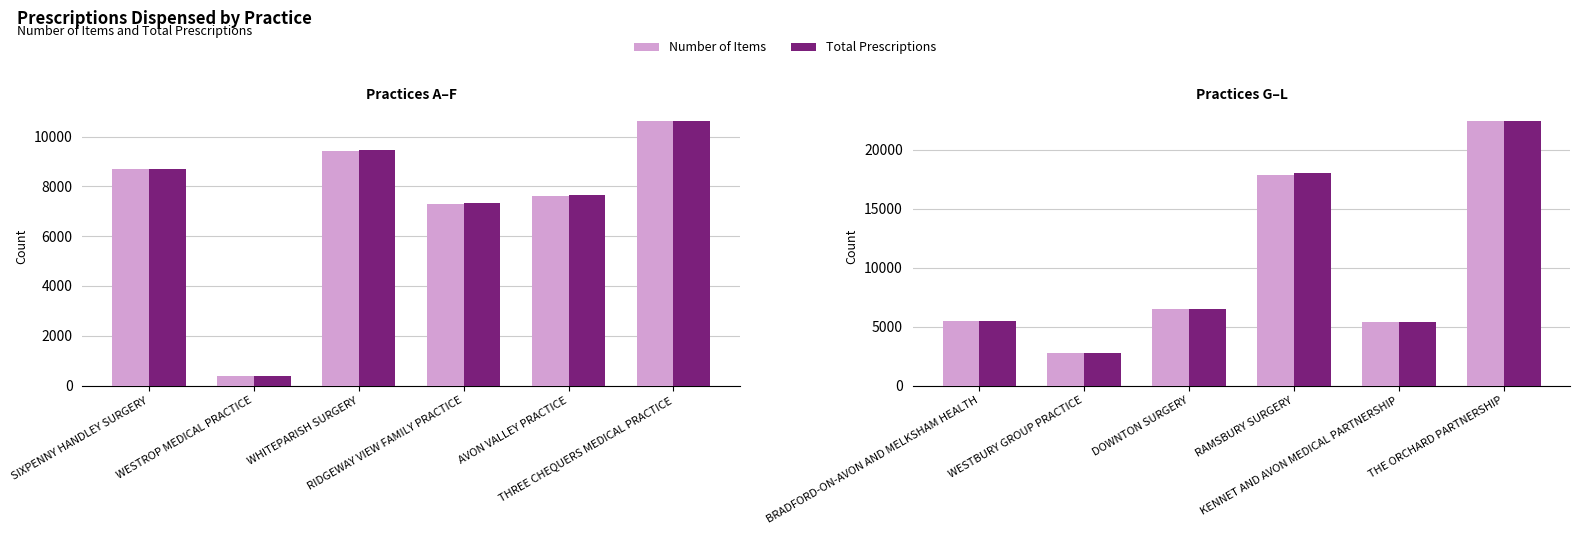

What is the label of the 2nd bar from the left?

WESTBURY GROUP PRACTICE